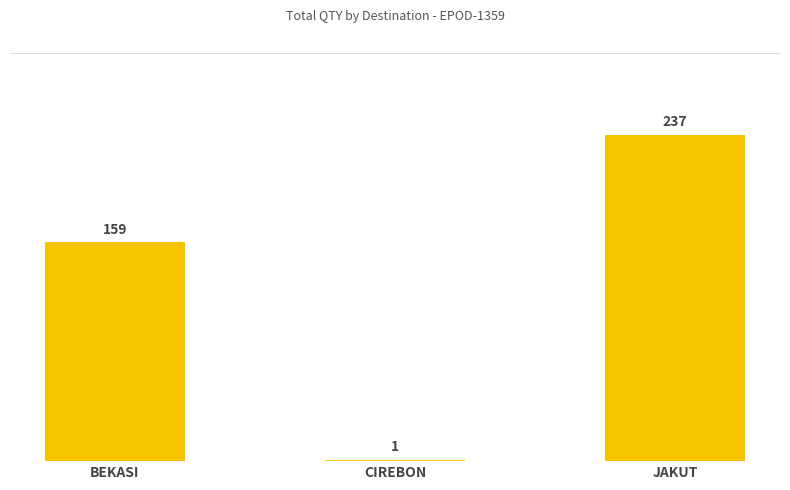

How many values are between 1 and 237?

3